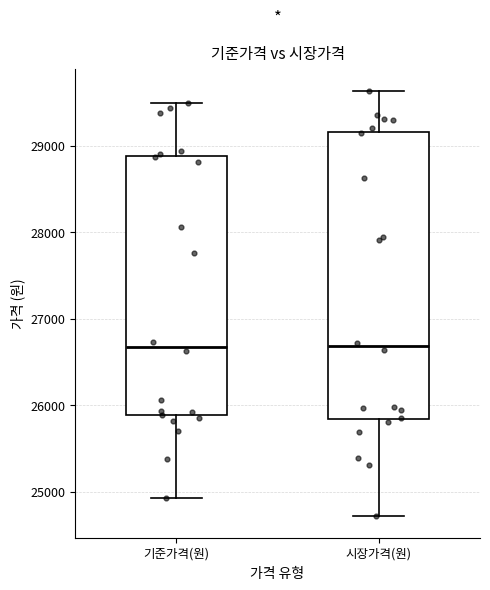

Comparing the boxes themselves (not the whiskers), which one is the tallest?

시장가격(원)